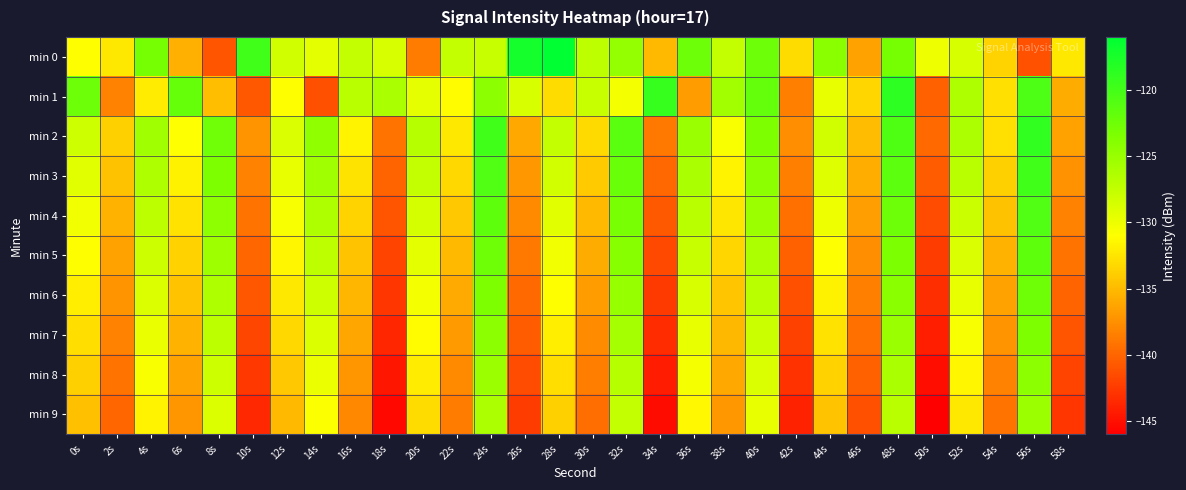

Reading right to left, list all the values displayed in this chart.

min 0: 58s=-132.4	56s=-141.1	54s=-133.5	52s=-128.6	50s=-130.1	48s=-122.9	46s=-136.4	44s=-124.1	42s=-133.1	40s=-122.4	38s=-127.6	36s=-122.4	34s=-135.1	32s=-124.8	30s=-127.2	28s=-116.1	26s=-117.2	24s=-127.8	22s=-127.5	20s=-138.6	18s=-128.7	16s=-127.6	14s=-129.4	12s=-128.3	10s=-119.8	8s=-141.1	6s=-135.6	4s=-123.0	2s=-132.3	0s=-131.0
min 1: 58s=-135.9	56s=-120.5	54s=-132.8	52s=-126.3	50s=-140.2	48s=-118.6	46s=-133.4	44s=-129.7	42s=-138.5	40s=-121.9	38s=-125.6	36s=-136.8	34s=-119.2	32s=-130.4	30s=-127.8	28s=-133.1	26s=-128.7	24s=-124.3	22s=-131.2	20s=-129.5	18s=-126.0	16s=-126.9	14s=-141.2	12s=-131.0	10s=-140.8	8s=-134.8	6s=-122.1	4s=-132.2	2s=-138.2	0s=-122.4
min 2: 58s=-136.5	56s=-118.9	54s=-132.8	52s=-126.1	50s=-139.7	48s=-120.6	46s=-134.9	44s=-128.2	42s=-137.6	40s=-123.4	38s=-130.7	36s=-125.1	34s=-138.9	32s=-121.3	30s=-133.2	28s=-127.5	26s=-136.1	24s=-119.8	22s=-132.4	20s=-126.7	18s=-139.2	16s=-131.6	14s=-124.5	12s=-128.8	10s=-137.3	8s=-122.6	6s=-130.9	4s=-125.4	2s=-133.7	0s=-128.1
min 3: 58s=-137.4	56s=-119.8	54s=-133.7	52s=-127.0	50s=-140.6	48s=-121.5	46s=-135.8	44s=-129.1	42s=-138.5	40s=-124.3	38s=-131.6	36s=-126.0	34s=-139.8	32s=-122.2	30s=-134.1	28s=-128.4	26s=-137.0	24s=-120.7	22s=-133.3	20s=-127.6	18s=-140.1	16s=-132.6	14s=-125.4	12s=-129.7	10s=-138.2	8s=-123.5	6s=-131.8	4s=-126.2	2s=-134.6	0s=-129.3
min 4: 58s=-138.3	56s=-120.7	54s=-134.6	52s=-127.9	50s=-141.5	48s=-122.4	46s=-136.7	44s=-130.0	42s=-139.4	40s=-125.2	38s=-132.5	36s=-126.9	34s=-140.7	32s=-123.1	30s=-135.0	28s=-129.3	26s=-137.9	24s=-121.6	22s=-134.2	20s=-128.5	18s=-141.0	16s=-133.5	14s=-126.3	12s=-130.6	10s=-139.1	8s=-124.4	6s=-132.7	4s=-127.1	2s=-135.5	0s=-130.2
min 5: 58s=-139.2	56s=-121.6	54s=-135.5	52s=-128.8	50s=-142.4	48s=-123.3	46s=-137.6	44s=-130.9	42s=-140.3	40s=-126.1	38s=-133.4	36s=-127.8	34s=-141.6	32s=-124.0	30s=-135.9	28s=-130.2	26s=-138.8	24s=-122.5	22s=-135.1	20s=-129.4	18s=-141.9	16s=-134.4	14s=-127.2	12s=-131.5	10s=-140.0	8s=-125.3	6s=-133.6	4s=-128.0	2s=-136.4	0s=-131.1
min 6: 58s=-140.1	56s=-122.5	54s=-136.4	52s=-129.7	50s=-143.3	48s=-124.2	46s=-138.5	44s=-131.8	42s=-141.2	40s=-127.0	38s=-134.3	36s=-128.7	34s=-142.5	32s=-124.9	30s=-136.8	28s=-131.1	26s=-139.7	24s=-123.4	22s=-136.0	20s=-130.3	18s=-142.8	16s=-135.3	14s=-128.1	12s=-132.4	10s=-140.9	8s=-126.2	6s=-134.5	4s=-128.9	2s=-137.3	0s=-132.0
min 7: 58s=-141.0	56s=-123.4	54s=-137.3	52s=-130.6	50s=-144.2	48s=-125.1	46s=-139.4	44s=-132.7	42s=-142.1	40s=-127.9	38s=-135.2	36s=-129.6	34s=-143.4	32s=-125.8	30s=-137.7	28s=-132.0	26s=-140.6	24s=-124.3	22s=-136.9	20s=-131.2	18s=-143.7	16s=-136.2	14s=-129.0	12s=-133.3	10s=-141.8	8s=-127.1	6s=-135.4	4s=-129.8	2s=-138.2	0s=-132.9
min 8: 58s=-141.9	56s=-124.3	54s=-138.2	52s=-131.5	50s=-145.1	48s=-126.0	46s=-140.3	44s=-133.6	42s=-143.0	40s=-128.8	38s=-136.1	36s=-130.5	34s=-144.3	32s=-126.7	30s=-138.6	28s=-132.9	26s=-141.5	24s=-125.2	22s=-137.8	20s=-132.1	18s=-144.6	16s=-137.1	14s=-129.9	12s=-134.2	10s=-142.7	8s=-128.0	6s=-136.3	4s=-130.7	2s=-139.1	0s=-133.8
min 9: 58s=-142.8	56s=-125.2	54s=-139.1	52s=-132.4	50s=-146.0	48s=-126.9	46s=-141.2	44s=-134.5	42s=-143.9	40s=-129.7	38s=-137.0	36s=-131.4	34s=-145.2	32s=-127.6	30s=-139.5	28s=-133.8	26s=-142.4	24s=-126.1	22s=-138.7	20s=-133.0	18s=-145.5	16s=-138.0	14s=-130.8	12s=-135.1	10s=-143.6	8s=-128.9	6s=-137.2	4s=-131.6	2s=-140.0	0s=-134.7